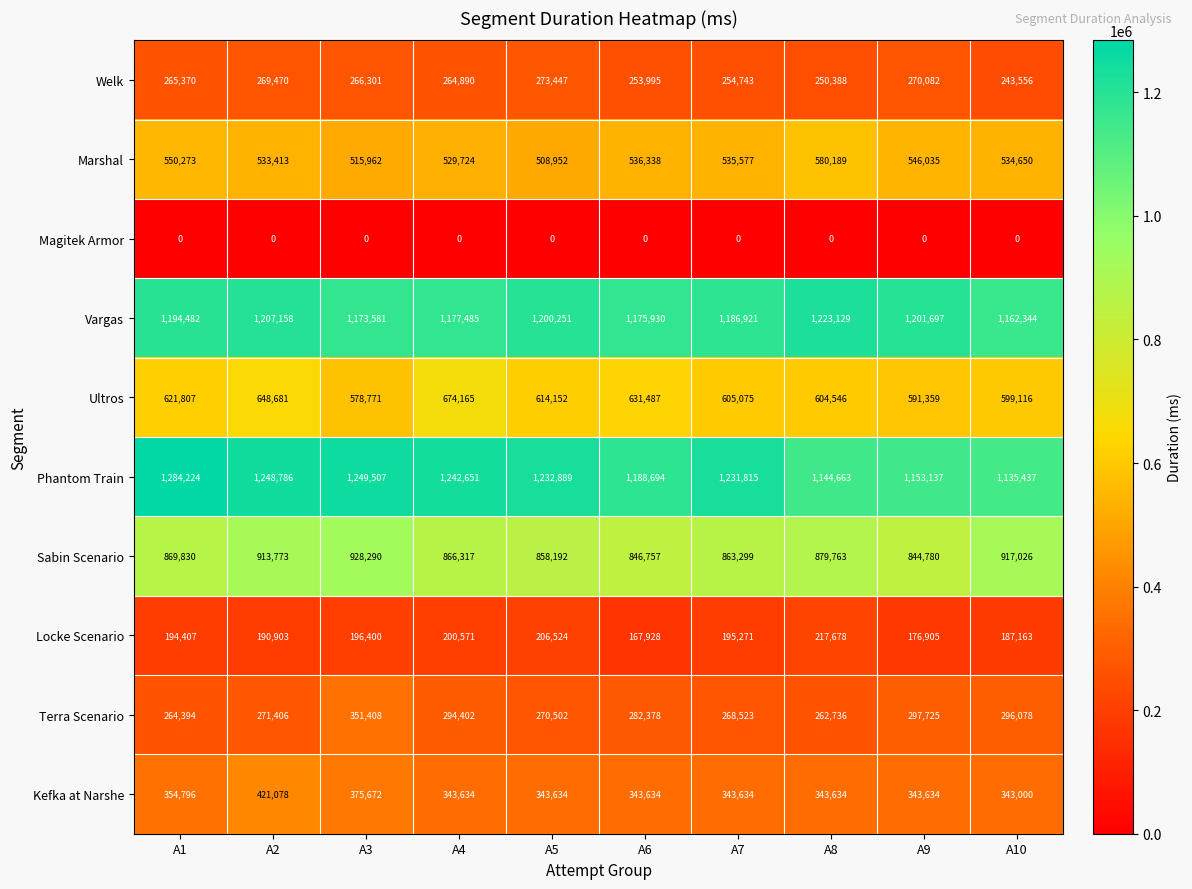

Which series has the largest range (max minus min)?

Phantom Train